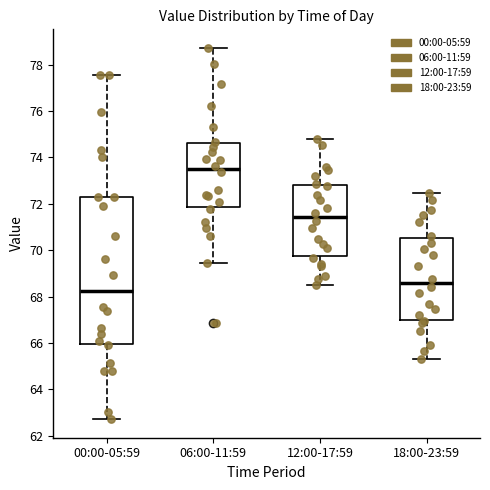

Reading left to right, read every box against the y-axis: the position of its median line, the range the box covers, and the ends of its whiskers. The values are not printed on the chart, so give them approximately, as read against the axis.

00:00-05:59: median 68.2, box 66.0 to 72.4, whiskers 62.8 to 77.6
06:00-11:59: median 73.6, box 71.8 to 74.6, whiskers 69.4 to 78.8
12:00-17:59: median 71.4, box 69.8 to 72.8, whiskers 68.6 to 74.8
18:00-23:59: median 68.6, box 67.0 to 70.6, whiskers 65.4 to 72.4